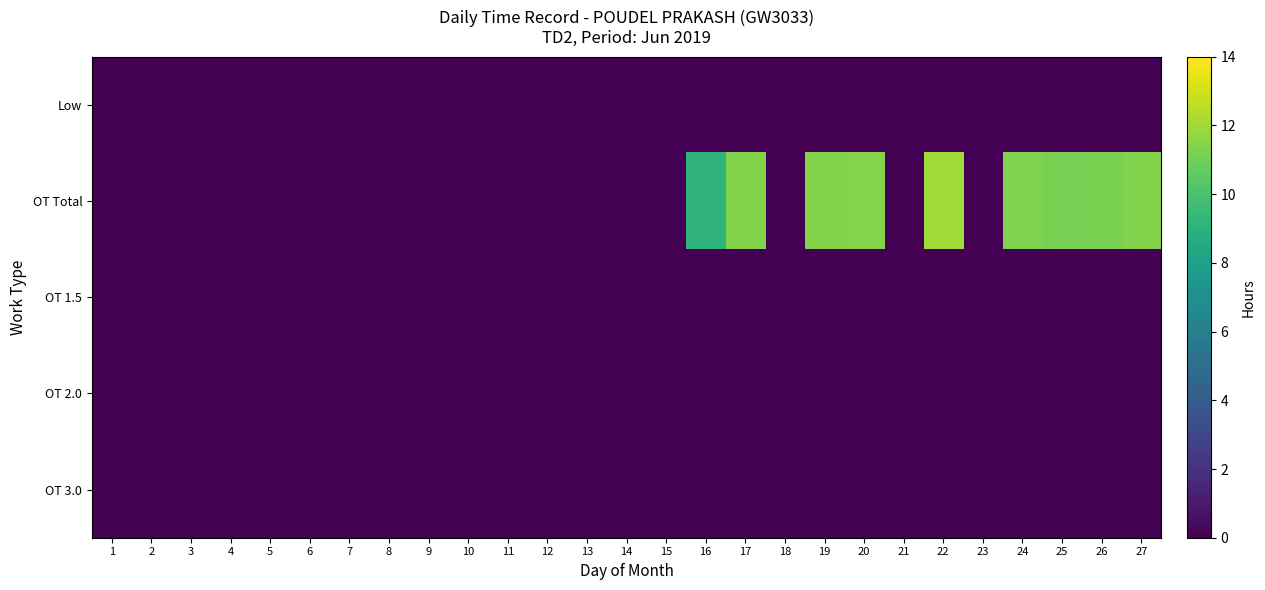

What is the difference between the highest and lowest values at 17?

11.3